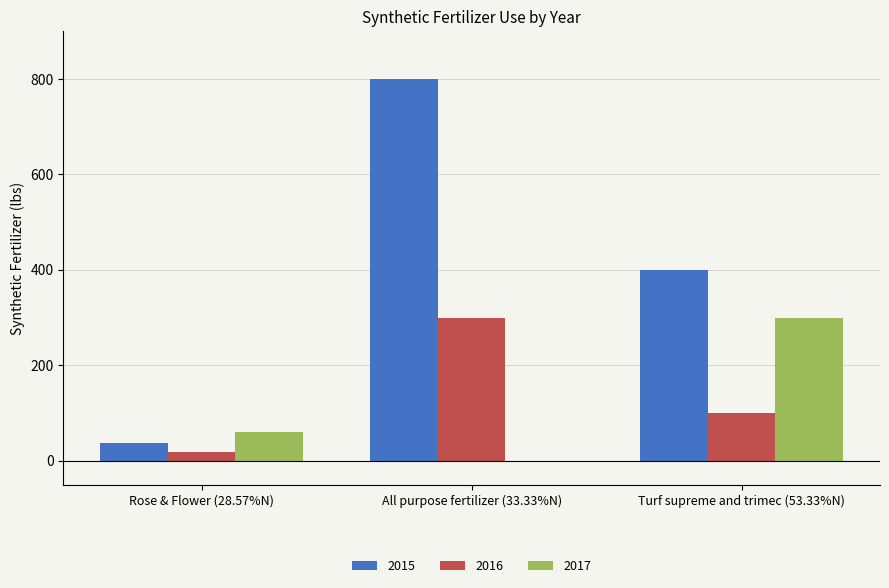

Which series has the largest range (max minus min)?

2015